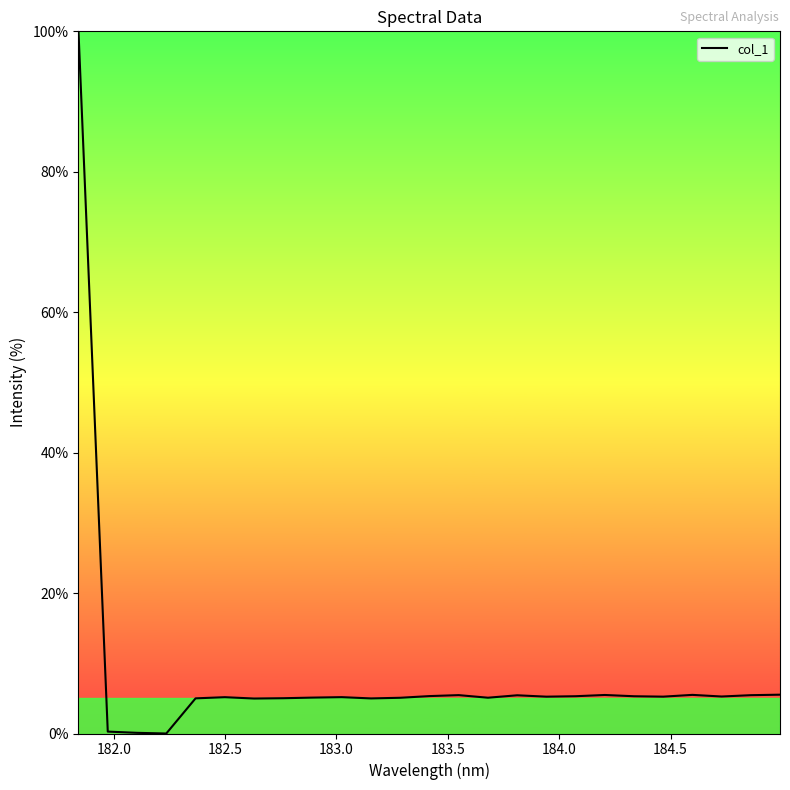

What is the difference between the second highest and minimum values?

5.5